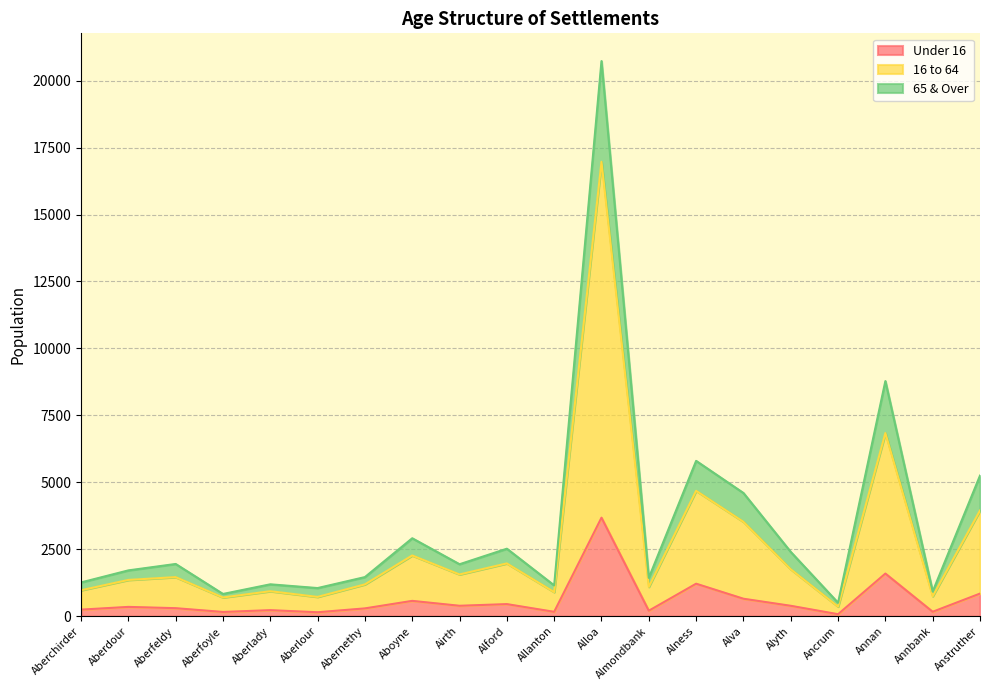

What is the total value across all series at Aberfeldy?

1950